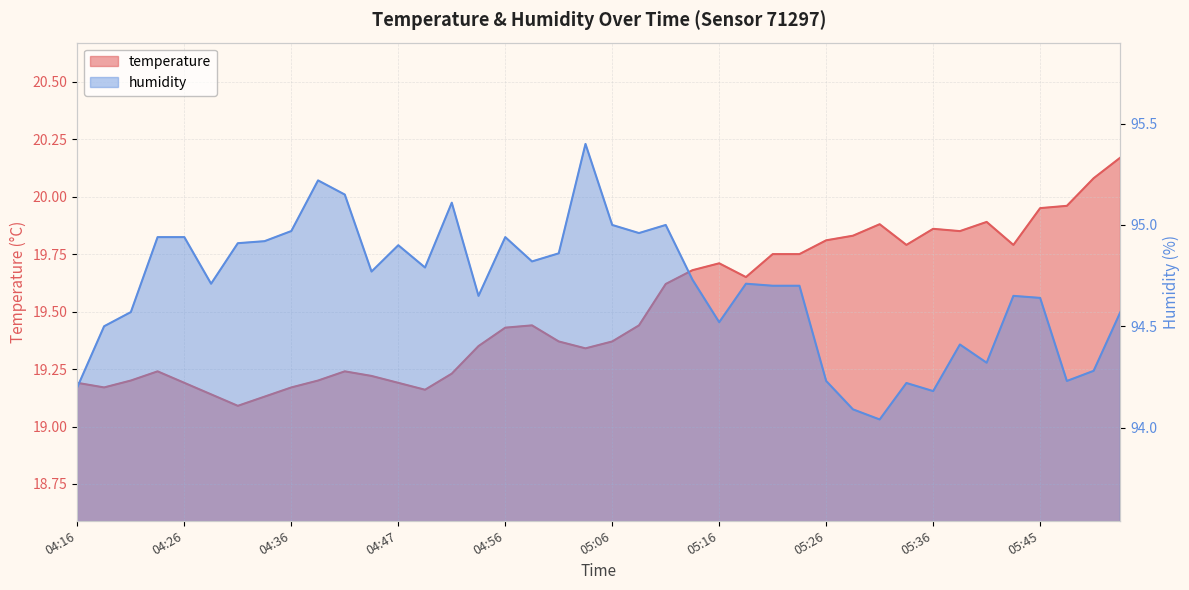

List the series in order of their overall mean, lowest first.

temperature, humidity